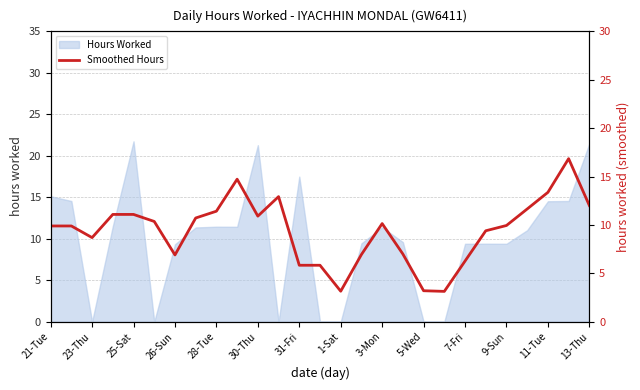

True or false: the data shows 9.4 at 21.

True